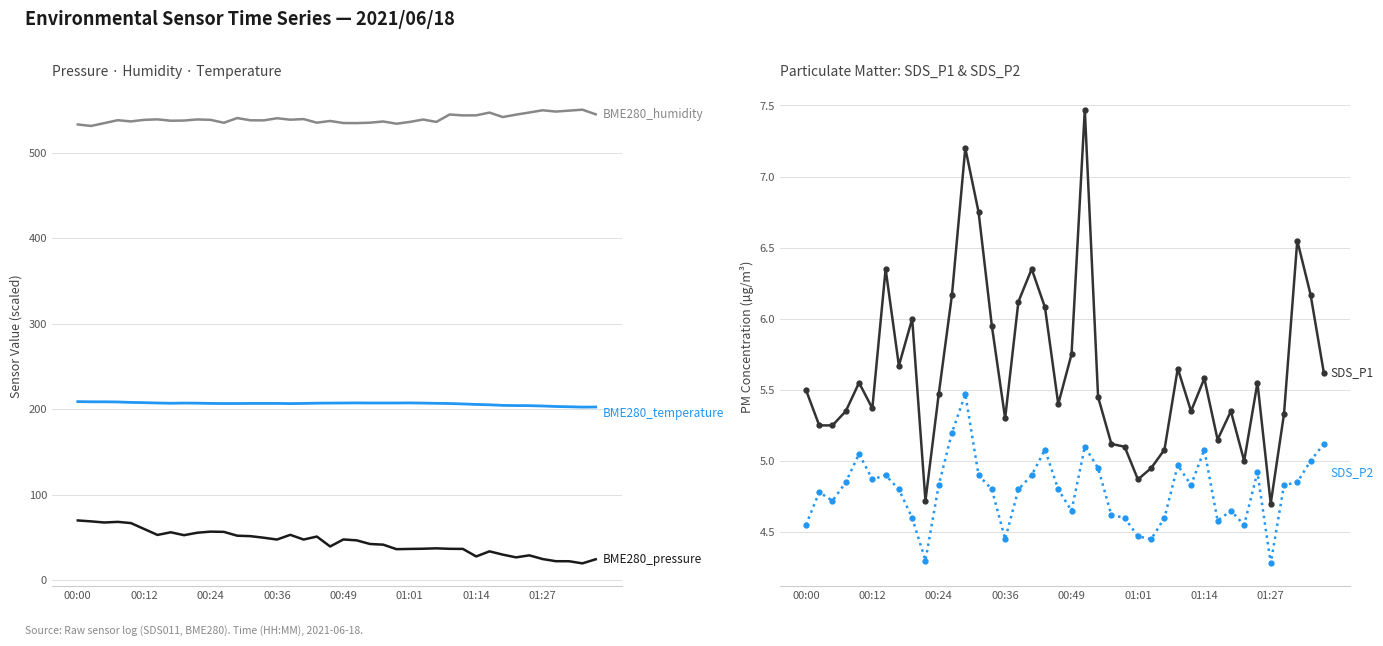

True or false: SDS_P2 and BME280_temperature (×10) intersect in this chart.

False